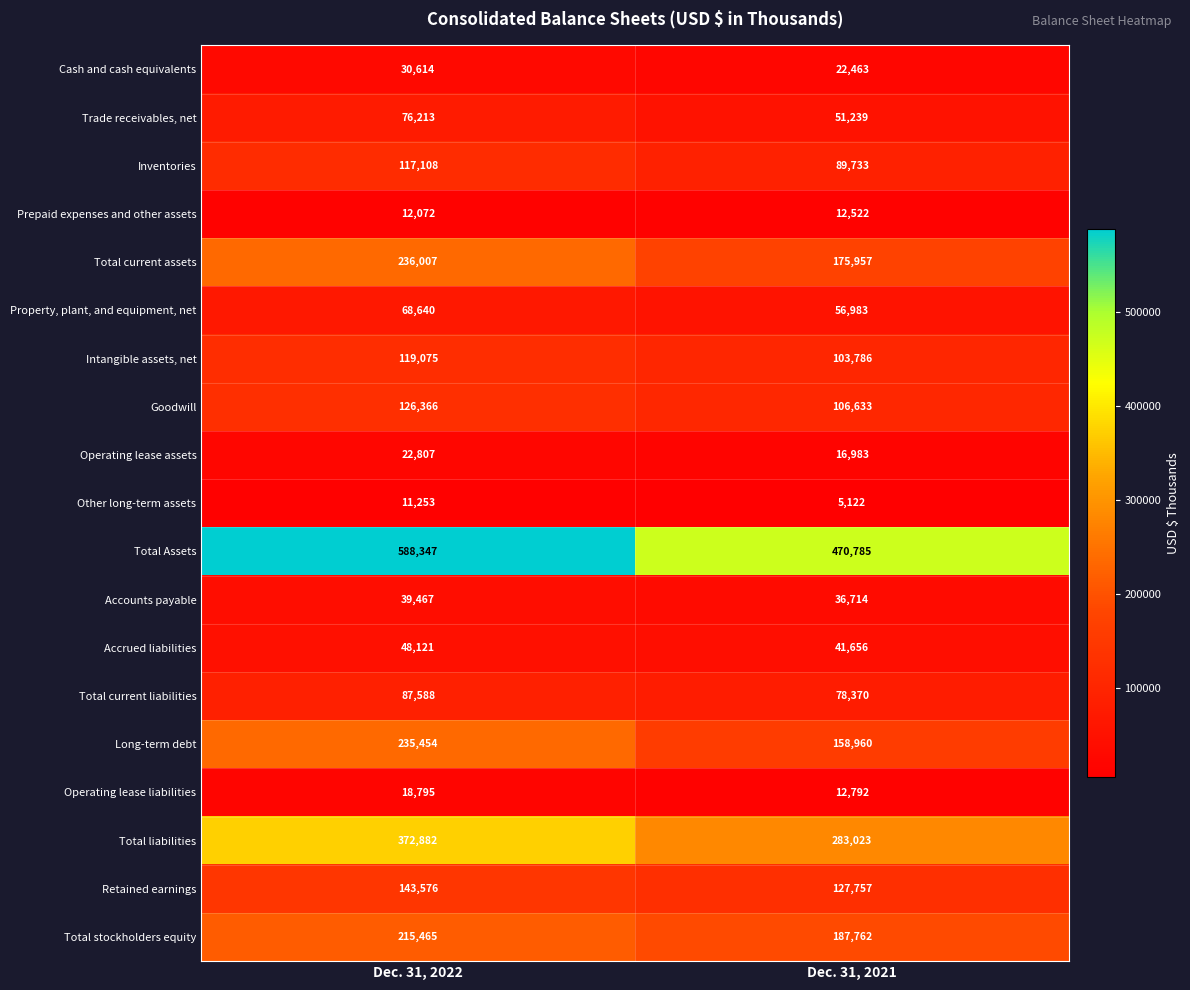

What is the greatest value displayed?

588347